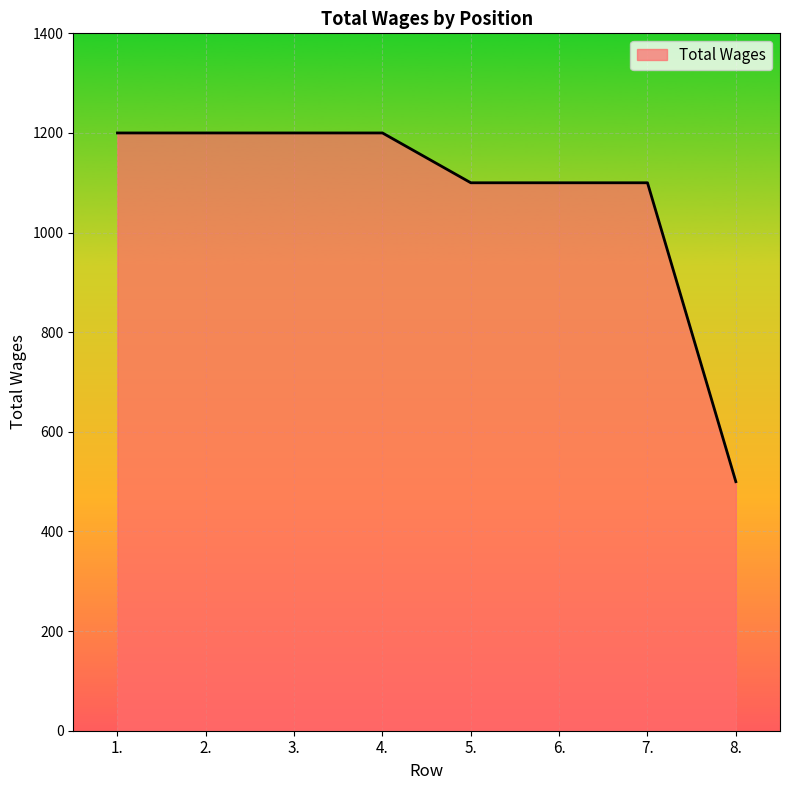

Between 8. and 6., which is larger?

6.